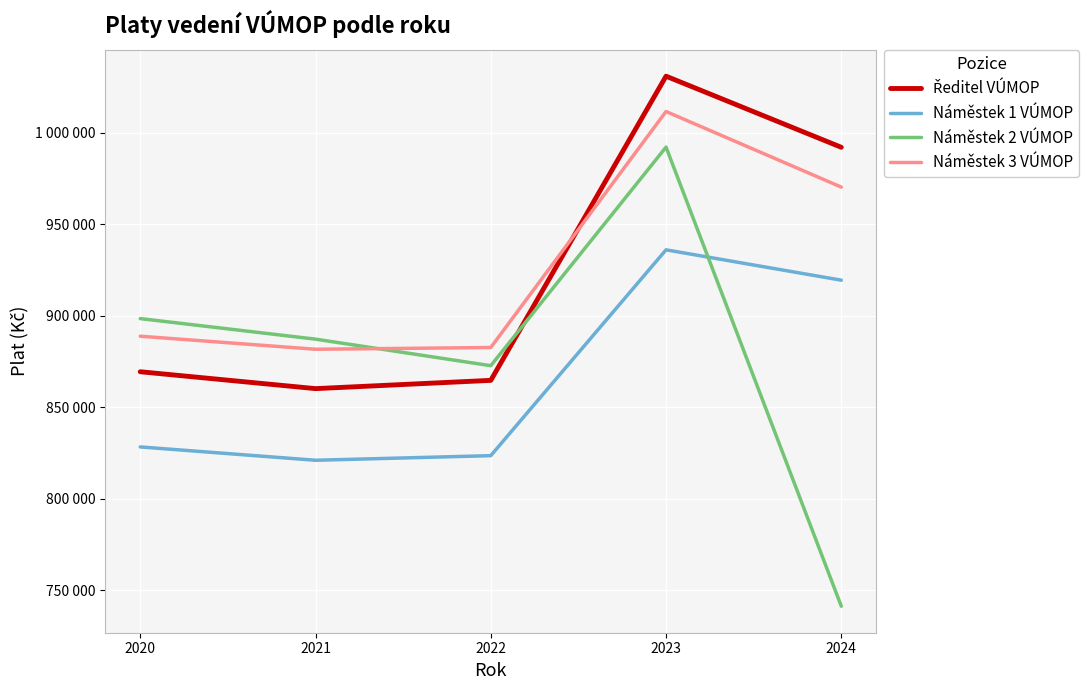

How many times do Ředitel VÚMOP and Náměstek 3 VÚMOP cross each other?

1